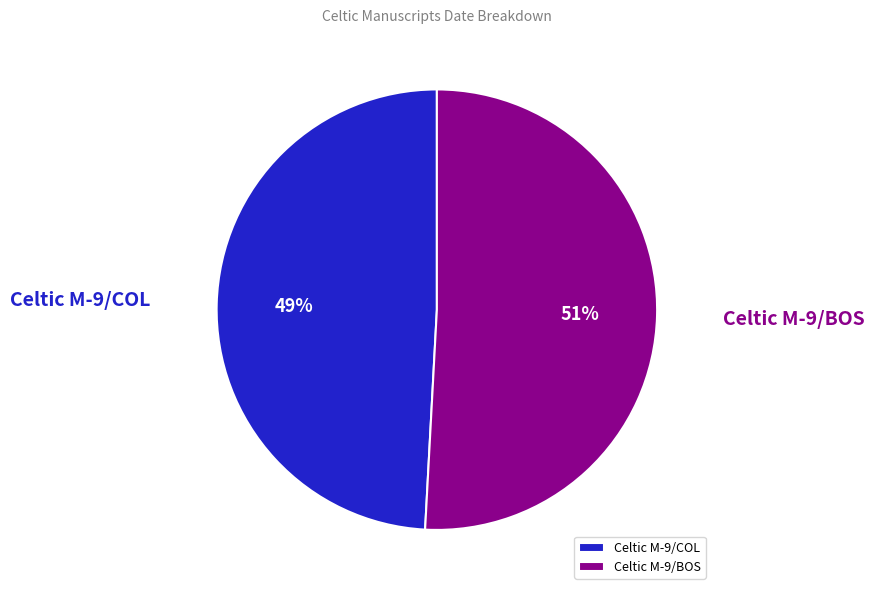

To the nearest percent, what is the combined percentage of Celtic M-9/BOS and Celtic M-9/COL?

100%